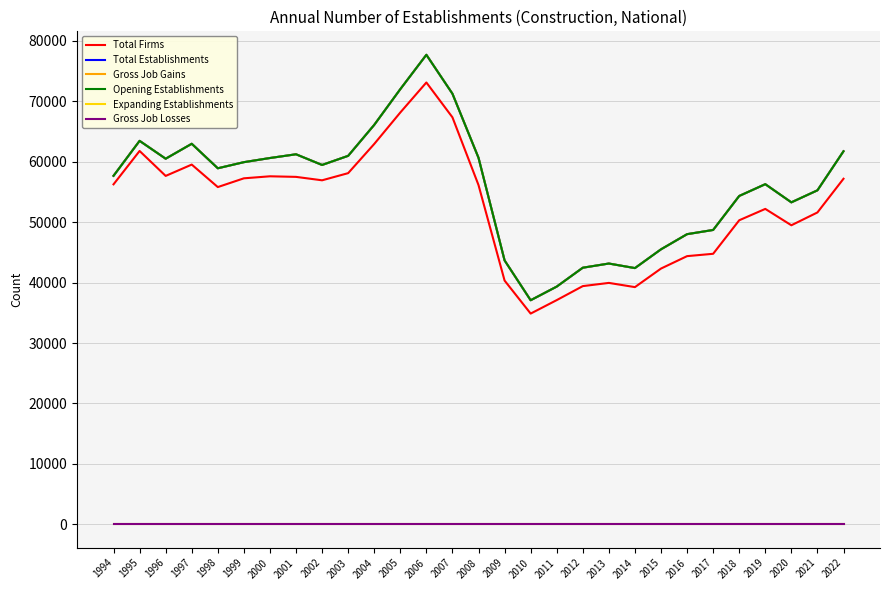

What is the average value of the Opening Establishments series?

56023